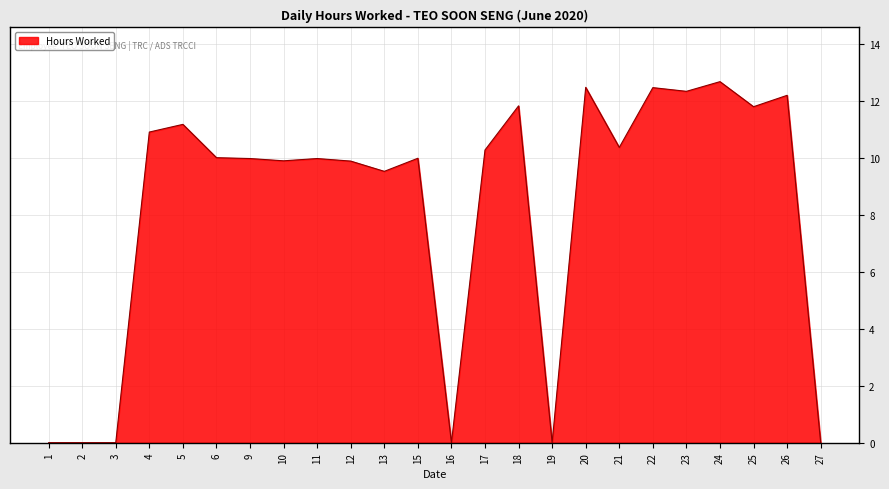

What value does the data have at 5?

11.2